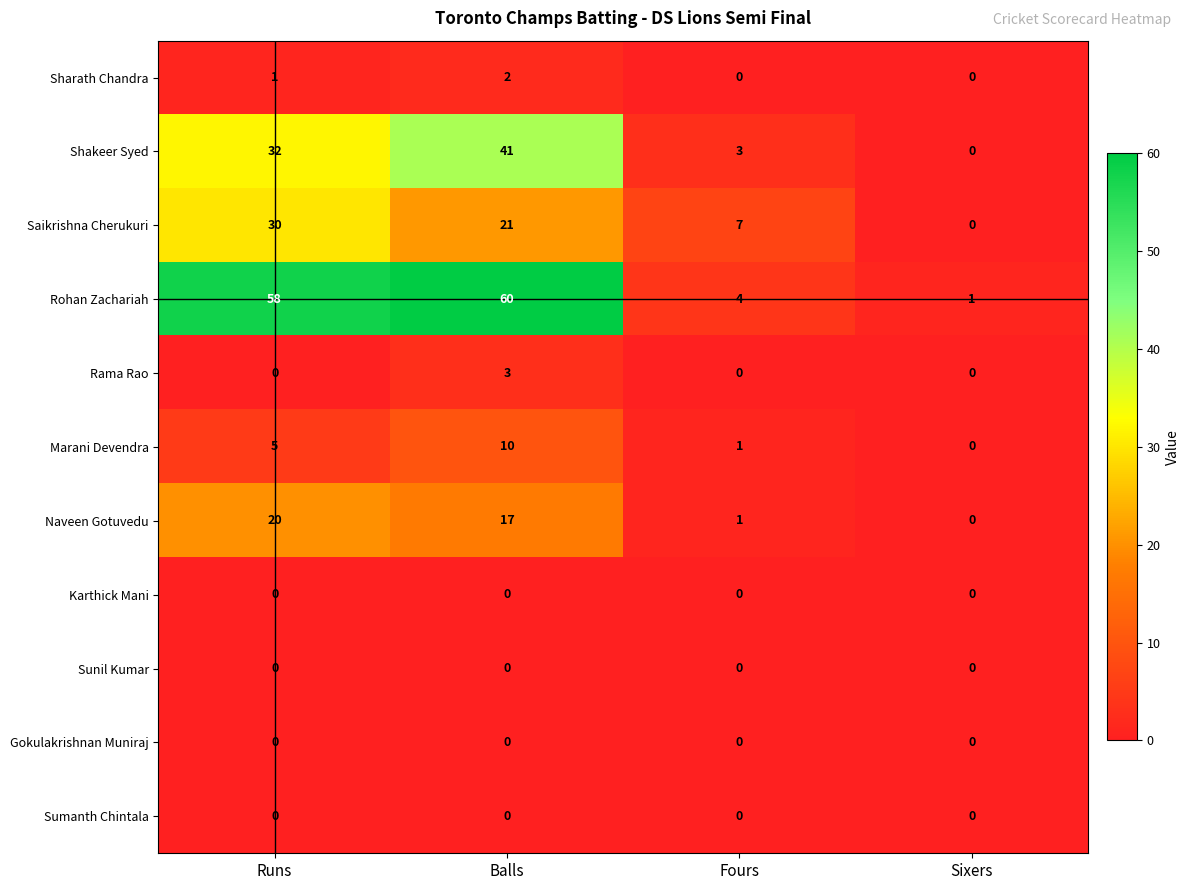

What is the average value of the Marani Devendra series?

4